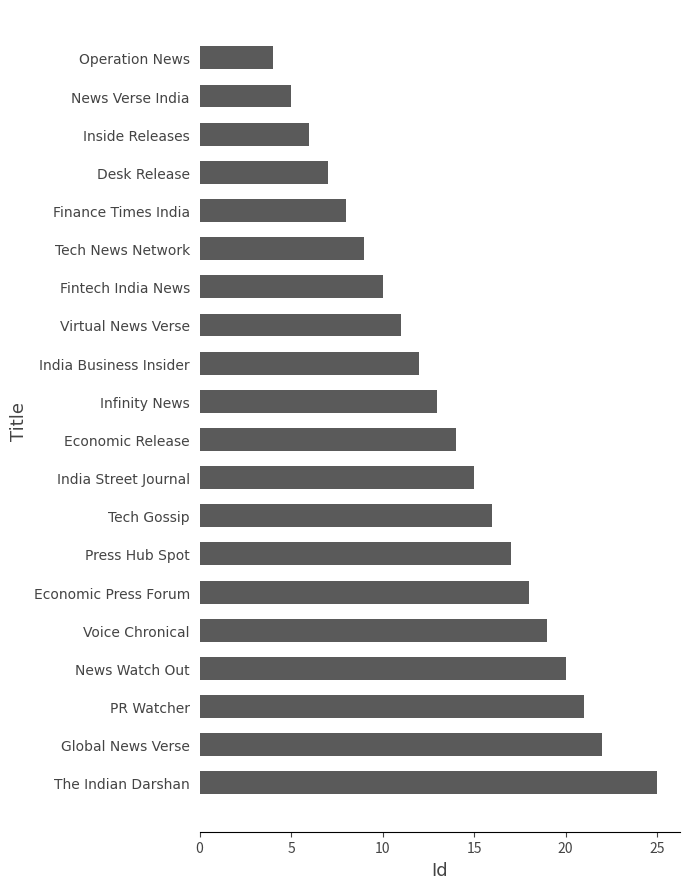

Rank the categories by value from lowest to highest.

Operation News, News Verse India, Inside Releases, Desk Release, Finance Times India, Tech News Network, Fintech India News, Virtual News Verse, India Business Insider, Infinity News, Economic Release, India Street Journal, Tech Gossip, Press Hub Spot, Economic Press Forum, Voice Chronical, News Watch Out, PR Watcher, Global News Verse, The Indian Darshan